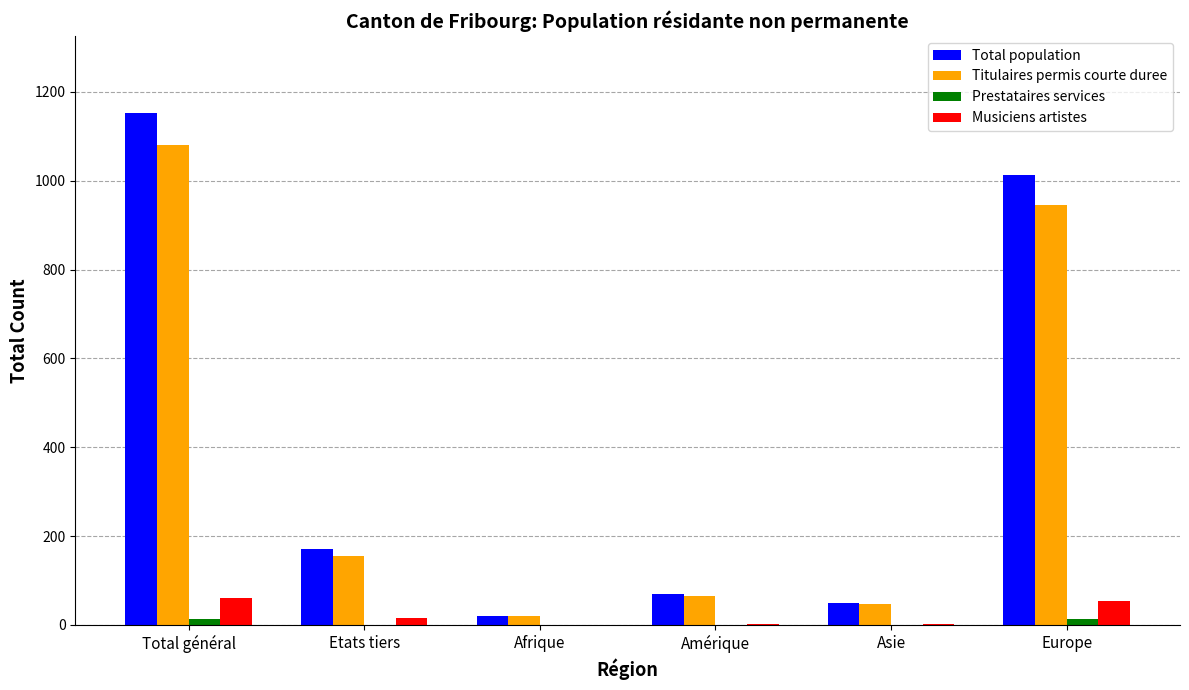

The value of Titulaires permis courte duree at Total général is 1080. True or false?

True